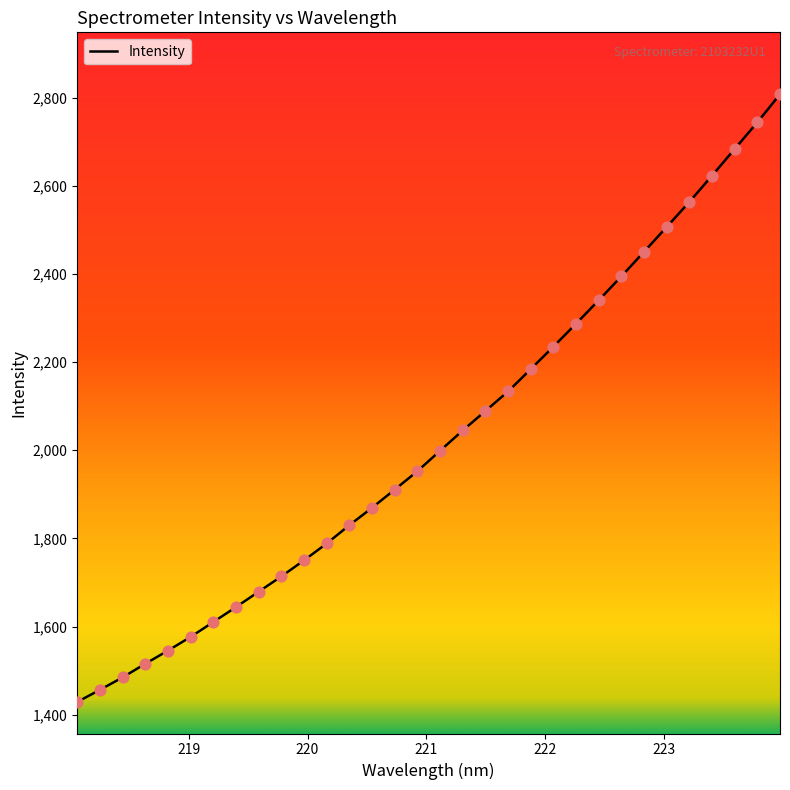

What is the minimum value shown in the chart?

1429.1